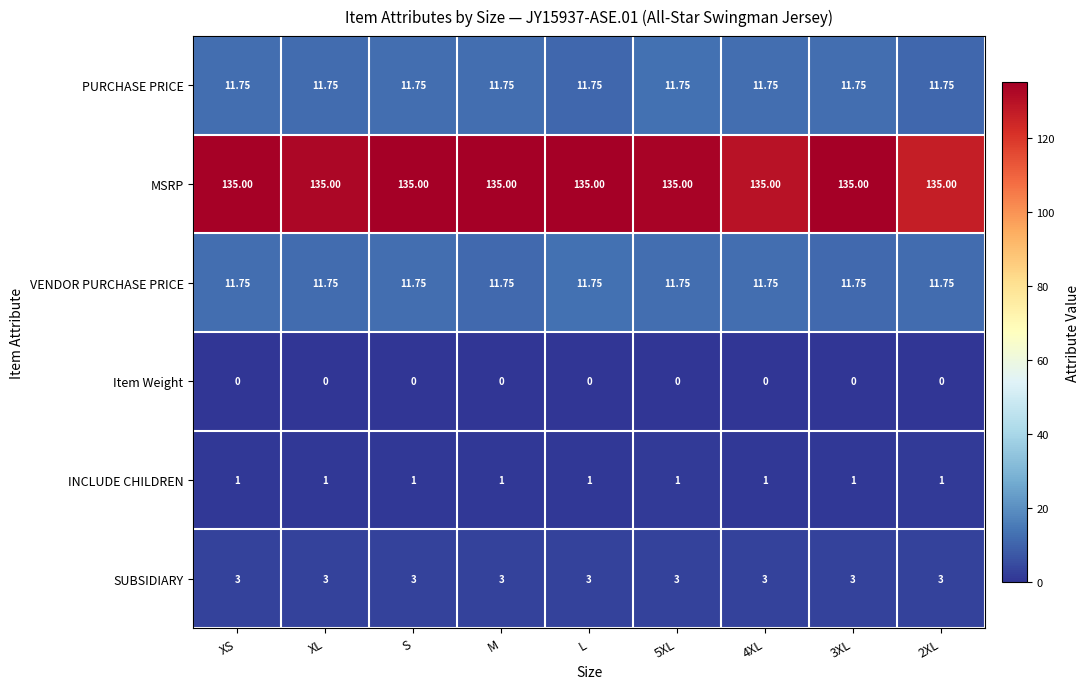

Which series has the largest total across all categories?

MSRP